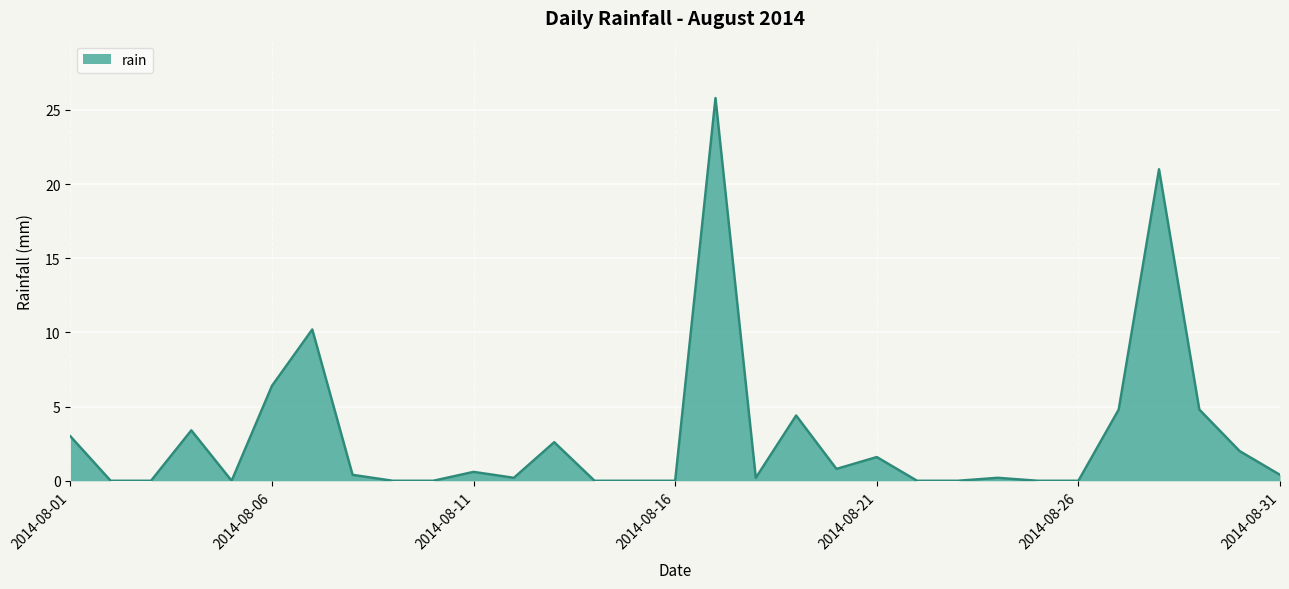

Count the number of categories in the chart.

31